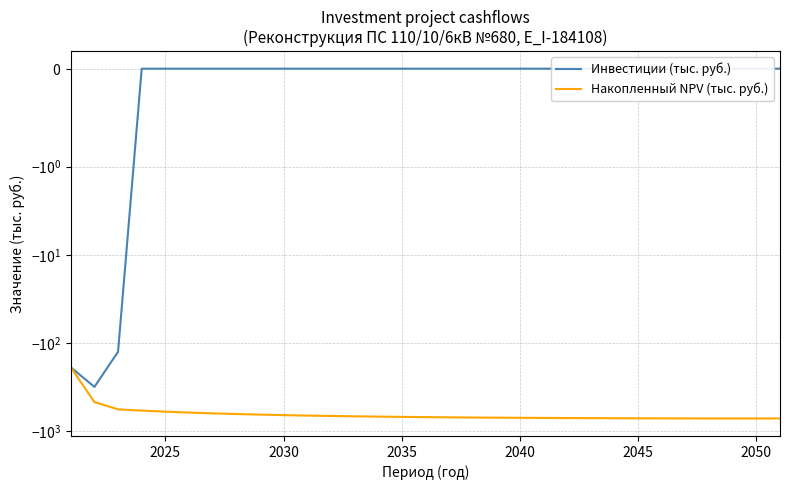

List the series in order of their overall mean, highest first.

Инвестиции (тыс. руб.), Накопленный NPV (тыс. руб.)